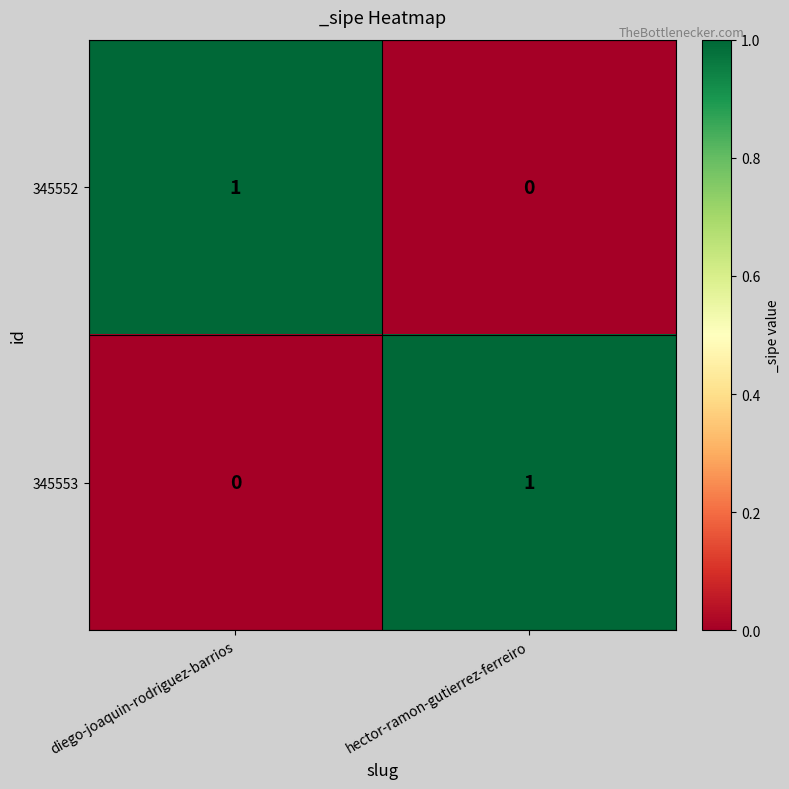

Count the number of categories in the chart.

2